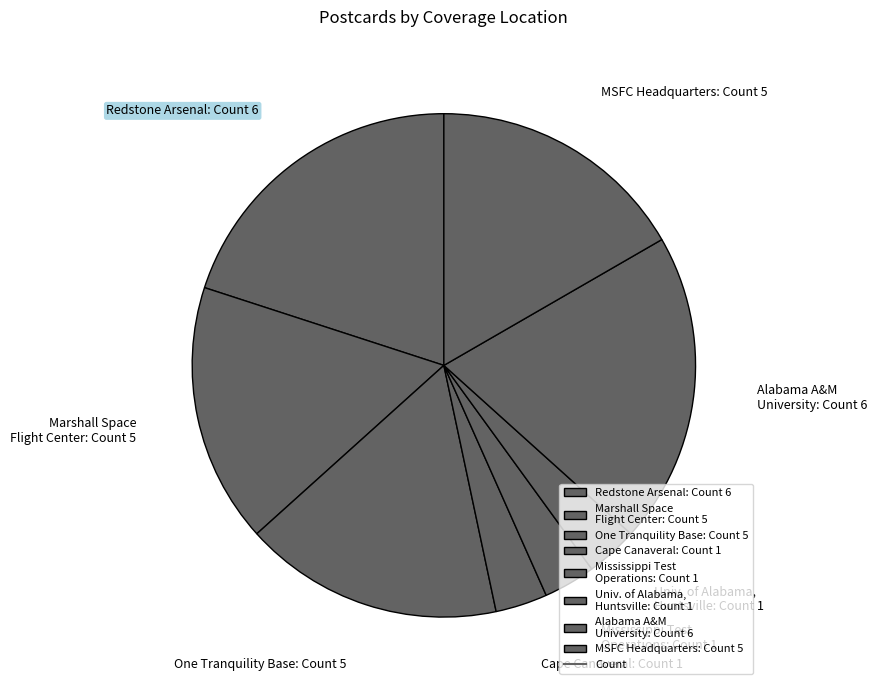

Do Alabama A&M University: Count 6 and Mississippi Test Operations: Count 1 together represent more than half of the pie?

No